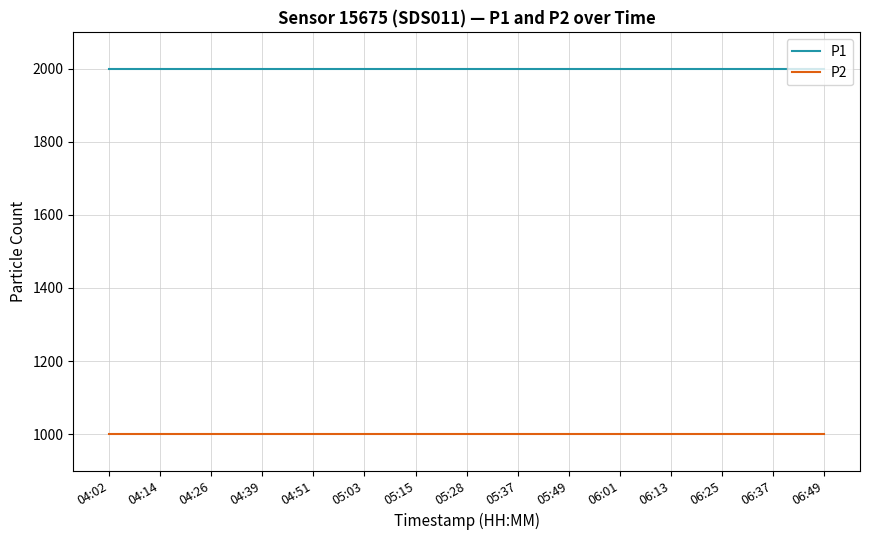

Reading right to left, list all the values displayed in this chart.

P1: 06:49=1999.9	06:37=1999.9	06:25=1999.9	06:13=1999.9	06:01=1999.9	05:49=1999.9	05:37=1999.9	05:28=1999.9	05:15=1999.9	05:03=1999.9	04:51=1999.9	04:39=1999.9	04:26=1999.9	04:14=1999.9	04:02=1999.9
P2: 06:49=999.9	06:37=999.9	06:25=999.9	06:13=999.9	06:01=999.9	05:49=999.9	05:37=999.9	05:28=999.9	05:15=999.9	05:03=999.9	04:51=999.9	04:39=999.9	04:26=999.9	04:14=999.9	04:02=999.9